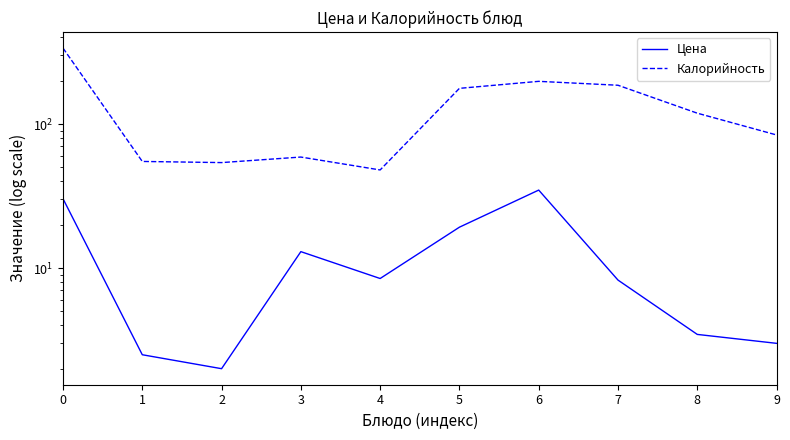

Where is Калорийность nearest to the value 192?

6